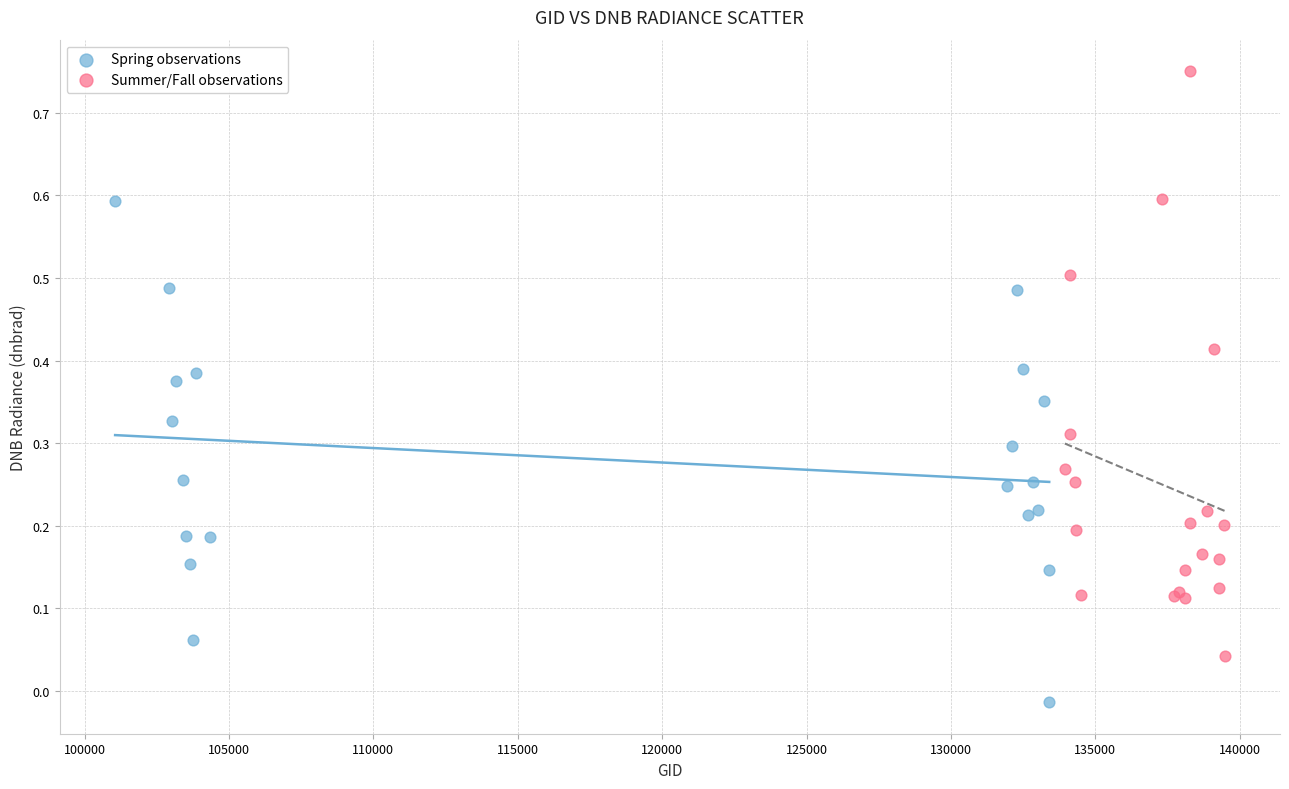

Which series reaches the minimum Y coordinate?

Spring observations